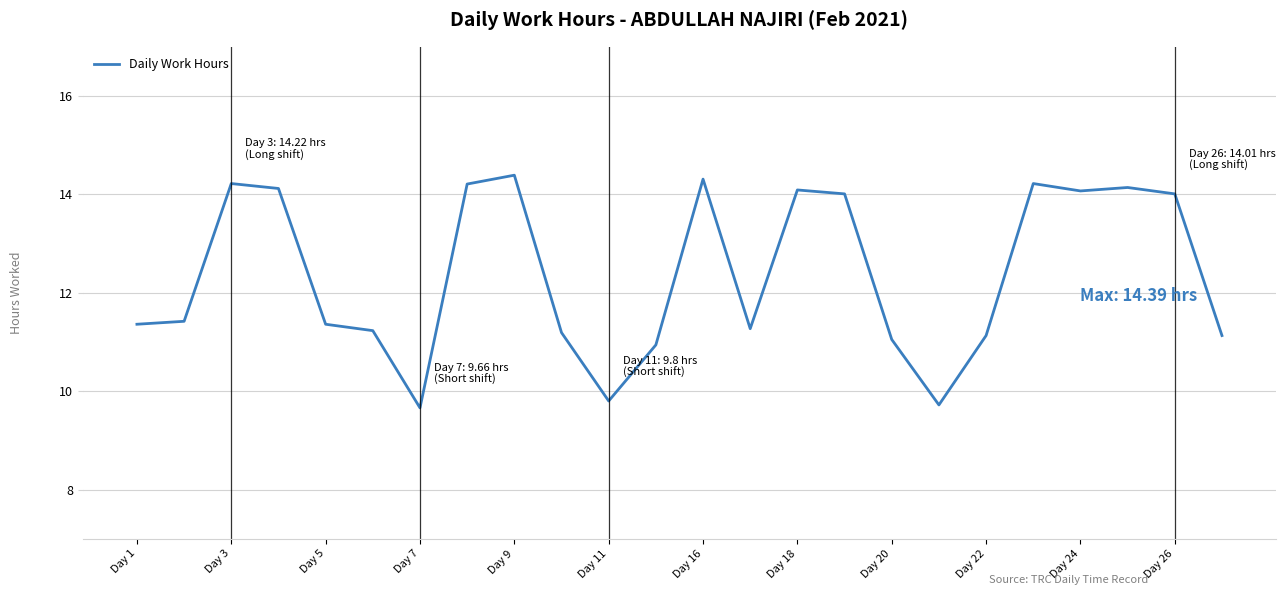

What is the difference between the maximum and minimum values?

4.7